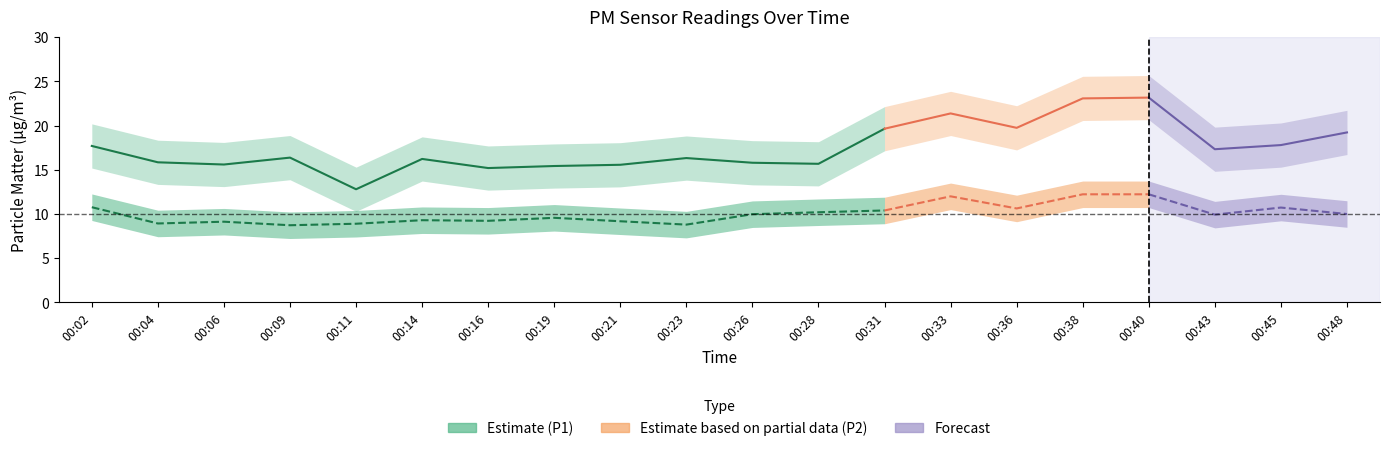

True or false: P1 has a value of 19.5 at 00:11.

False